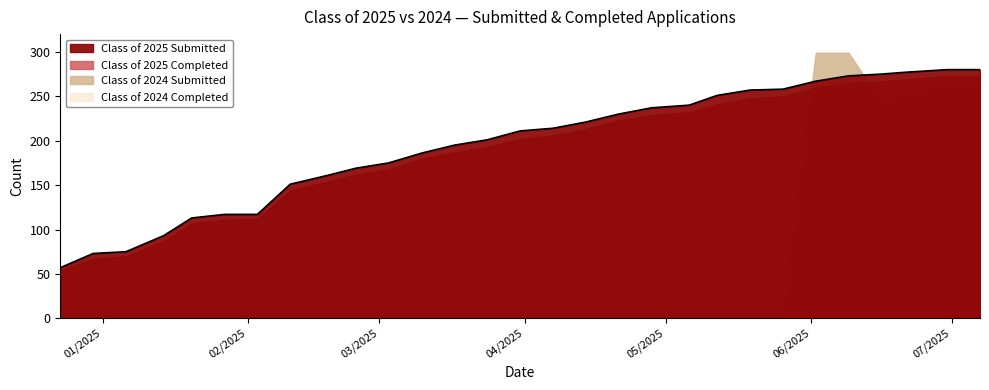

Between 04/21/2025 and 04/07/2025, which is larger?

04/21/2025